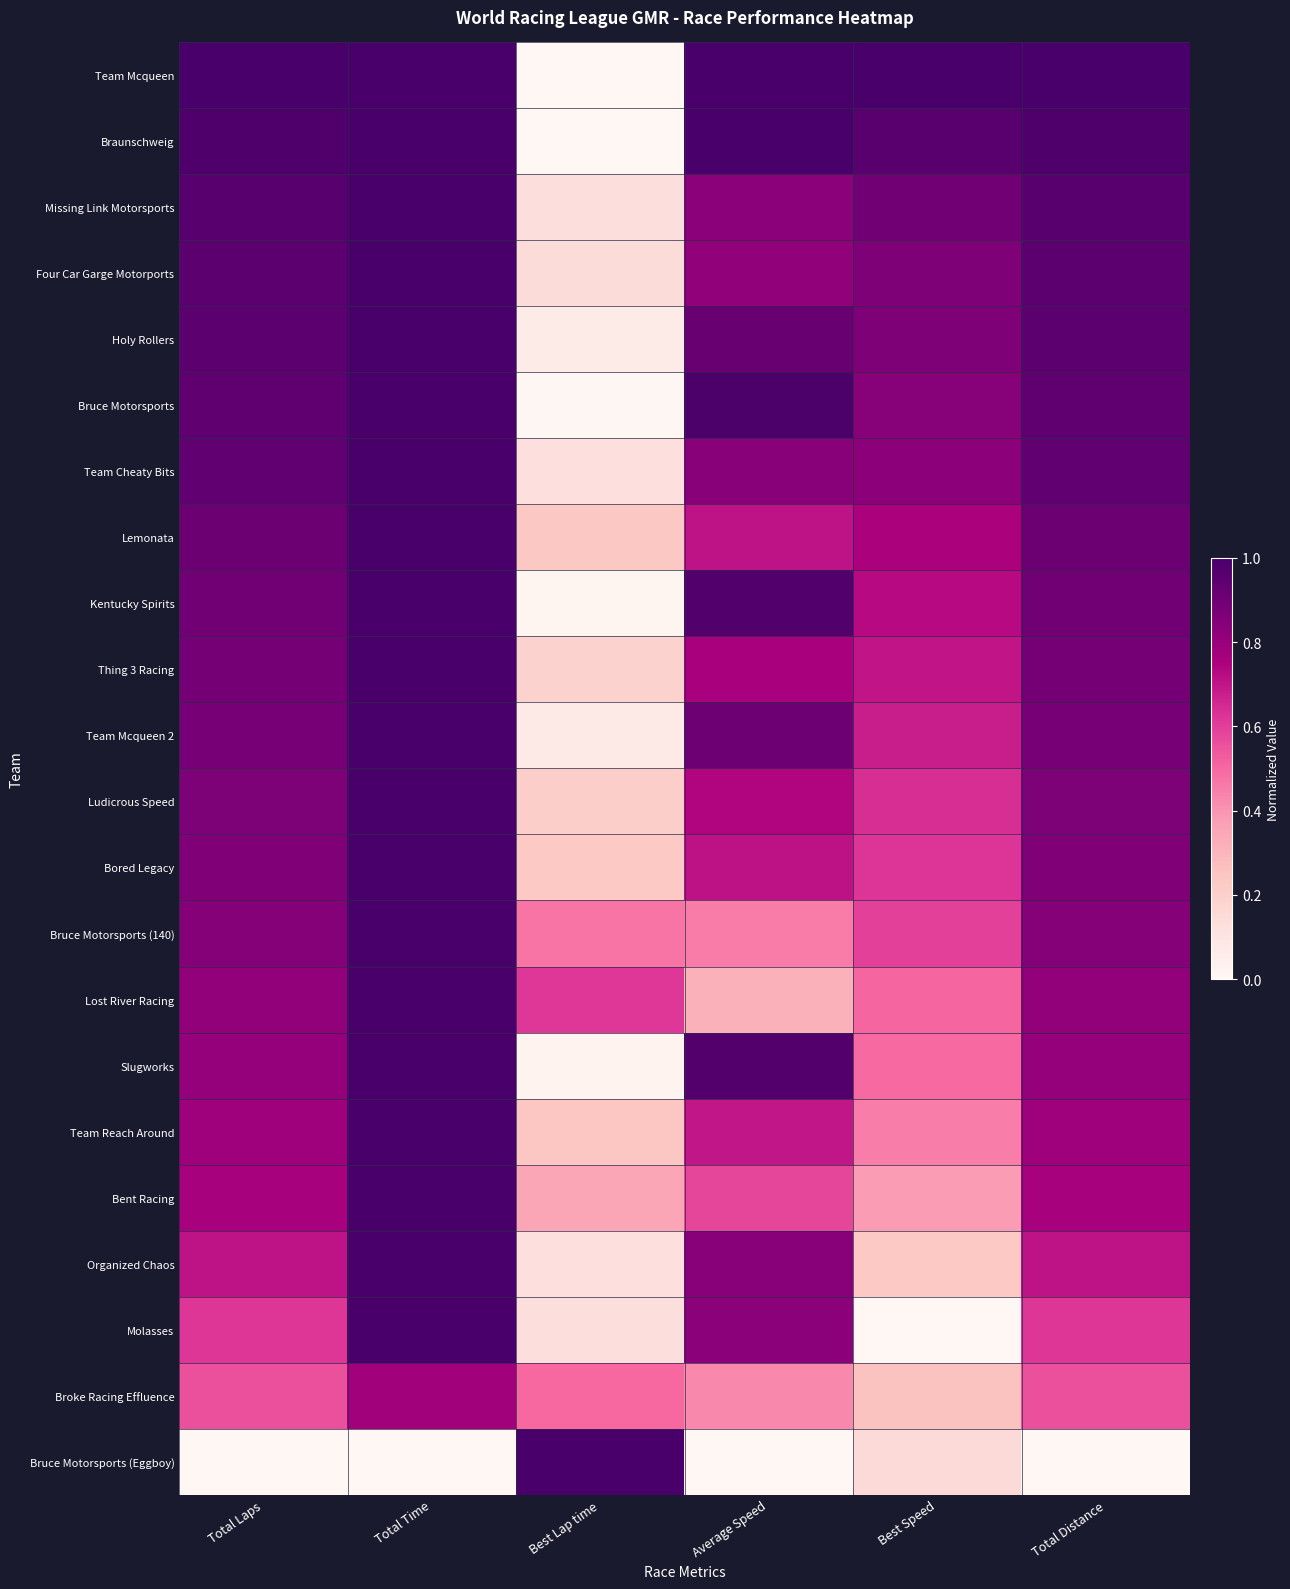

Reading left to right, list all the values displayed in this chart.

Team Mcqueen: Total Laps=1.0	Total Time=1.0	Best Lap time=0.0	Average Speed=1.0	Best Speed=1.0	Total Distance=1.0
Braunschweig: Total Laps=1.0	Total Time=1.0	Best Lap time=0.0	Average Speed=1.0	Best Speed=1.0	Total Distance=1.0
Missing Link Motorsports: Total Laps=1.0	Total Time=1.0	Best Lap time=0.1	Average Speed=0.8	Best Speed=0.9	Total Distance=1.0
Four Car Garge Motorports: Total Laps=0.9	Total Time=1.0	Best Lap time=0.1	Average Speed=0.8	Best Speed=0.9	Total Distance=0.9
Holy Rollers: Total Laps=0.9	Total Time=1.0	Best Lap time=0.1	Average Speed=0.9	Best Speed=0.9	Total Distance=0.9
Bruce Motorsports: Total Laps=0.9	Total Time=1.0	Best Lap time=0.0	Average Speed=1.0	Best Speed=0.8	Total Distance=0.9
Team Cheaty Bits: Total Laps=0.9	Total Time=1.0	Best Lap time=0.1	Average Speed=0.8	Best Speed=0.8	Total Distance=0.9
Lemonata: Total Laps=0.9	Total Time=1.0	Best Lap time=0.2	Average Speed=0.7	Best Speed=0.8	Total Distance=0.9
Kentucky Spirits: Total Laps=0.9	Total Time=1.0	Best Lap time=0.0	Average Speed=1.0	Best Speed=0.7	Total Distance=0.9
Thing 3 Racing: Total Laps=0.9	Total Time=1.0	Best Lap time=0.2	Average Speed=0.8	Best Speed=0.7	Total Distance=0.9
Team Mcqueen 2: Total Laps=0.9	Total Time=1.0	Best Lap time=0.1	Average Speed=0.9	Best Speed=0.7	Total Distance=0.9
Ludicrous Speed: Total Laps=0.9	Total Time=1.0	Best Lap time=0.2	Average Speed=0.7	Best Speed=0.6	Total Distance=0.9
Bored Legacy: Total Laps=0.9	Total Time=1.0	Best Lap time=0.2	Average Speed=0.7	Best Speed=0.6	Total Distance=0.9
Bruce Motorsports (140): Total Laps=0.8	Total Time=1.0	Best Lap time=0.5	Average Speed=0.5	Best Speed=0.6	Total Distance=0.8
Lost River Racing: Total Laps=0.8	Total Time=1.0	Best Lap time=0.6	Average Speed=0.3	Best Speed=0.5	Total Distance=0.8
Slugworks: Total Laps=0.8	Total Time=1.0	Best Lap time=0.0	Average Speed=1.0	Best Speed=0.5	Total Distance=0.8
Team Reach Around: Total Laps=0.8	Total Time=1.0	Best Lap time=0.2	Average Speed=0.7	Best Speed=0.4	Total Distance=0.8
Bent Racing: Total Laps=0.8	Total Time=1.0	Best Lap time=0.3	Average Speed=0.6	Best Speed=0.4	Total Distance=0.8
Organized Chaos: Total Laps=0.7	Total Time=1.0	Best Lap time=0.1	Average Speed=0.8	Best Speed=0.2	Total Distance=0.7
Molasses: Total Laps=0.6	Total Time=1.0	Best Lap time=0.1	Average Speed=0.8	Best Speed=0.0	Total Distance=0.6
Broke Racing Effluence: Total Laps=0.6	Total Time=0.8	Best Lap time=0.5	Average Speed=0.4	Best Speed=0.3	Total Distance=0.6
Bruce Motorsports (Eggboy): Total Laps=0.0	Total Time=0.0	Best Lap time=1.0	Average Speed=0.0	Best Speed=0.2	Total Distance=0.0